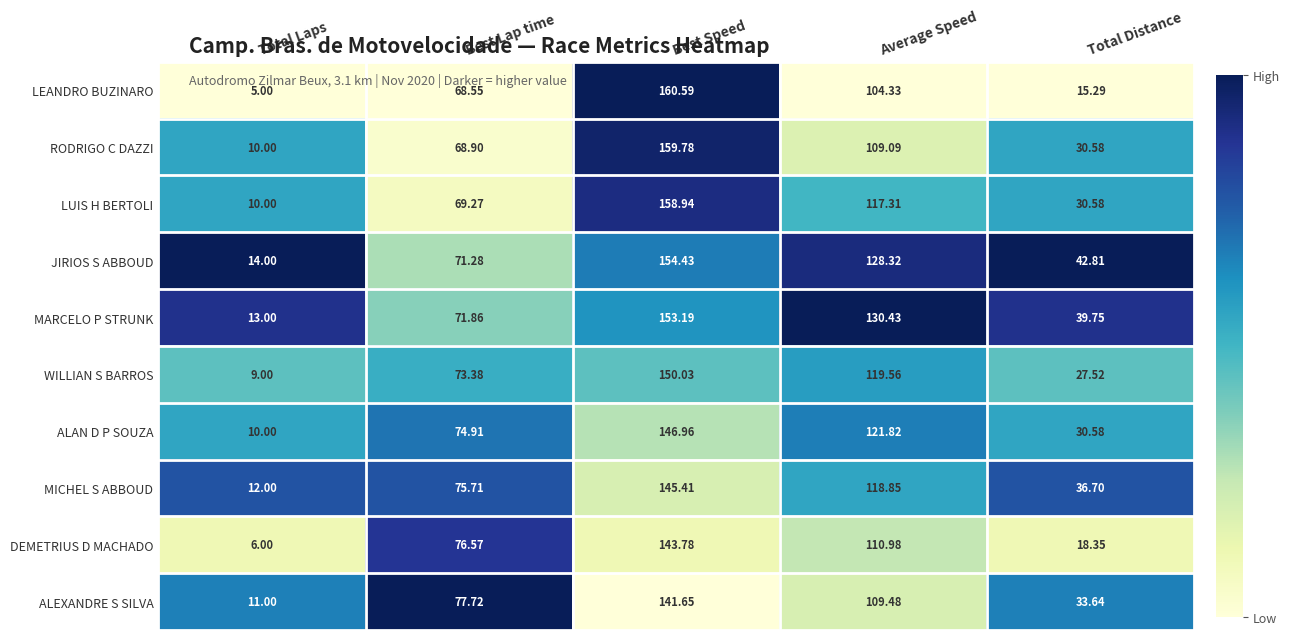

Rank the series by their maximum value, from highest to lowest.

LEANDRO BUZINARO, RODRIGO C DAZZI, LUIS H BERTOLI, JIRIOS S ABBOUD, MARCELO P STRUNK, WILLIAN S BARROS, ALAN D P SOUZA, MICHEL S ABBOUD, DEMETRIUS D MACHADO, ALEXANDRE S SILVA